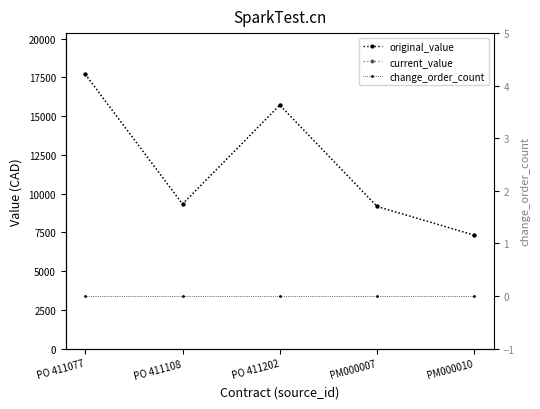

Rank the series by their maximum value, from lowest to highest.

change_order_count, original_value, current_value